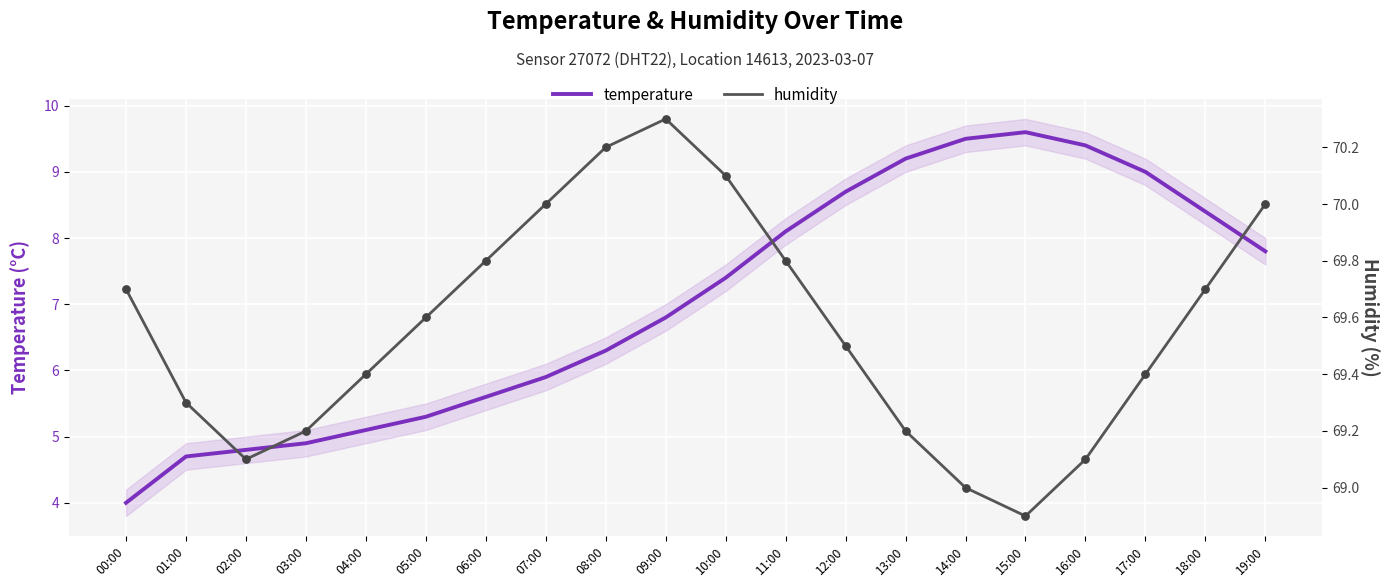

At how many categories does at least one series exceed 38?

20